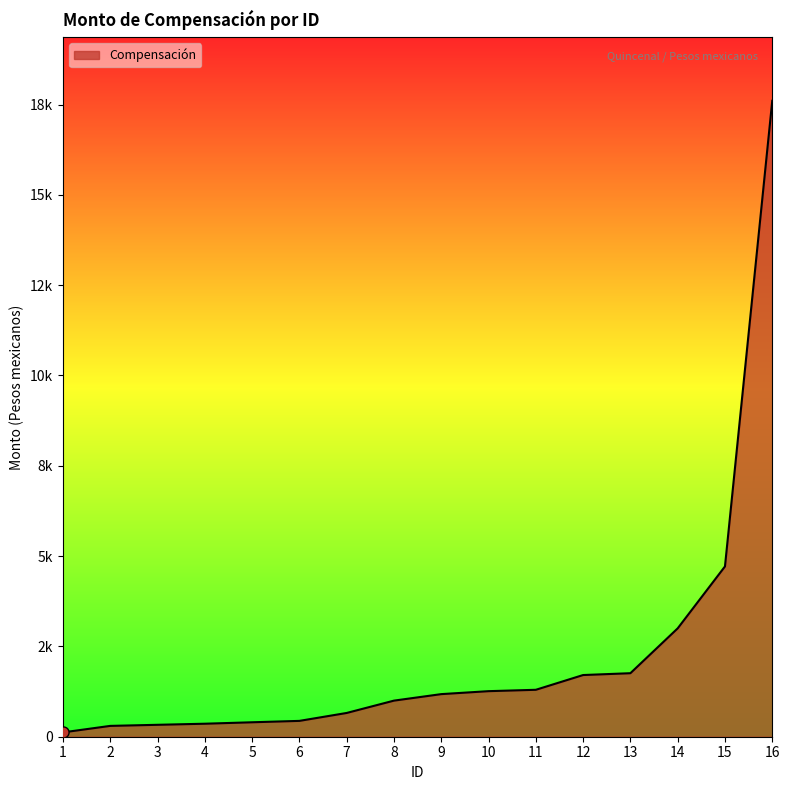

Does the chart display data point markers on the line(s)?

No